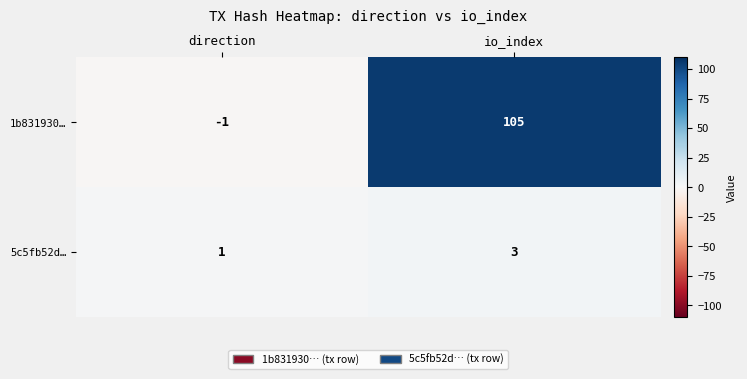

What is the highest value of the 1b831930… series?

105